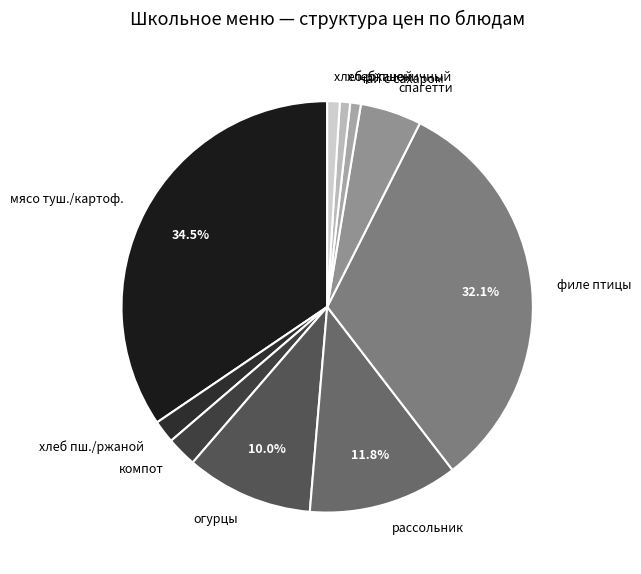

Does хлеб пшеничный account for over 50% of the chart?

No